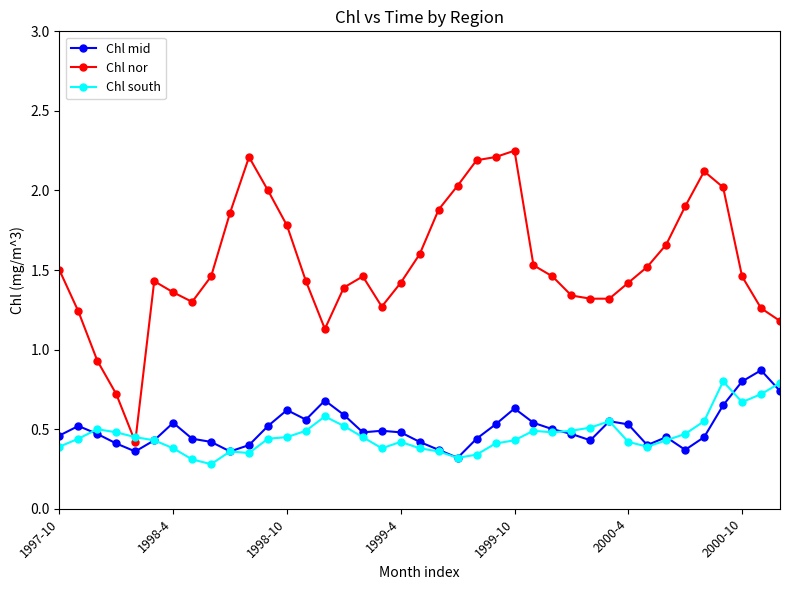

What is the sum of all Chl south values?

18.1